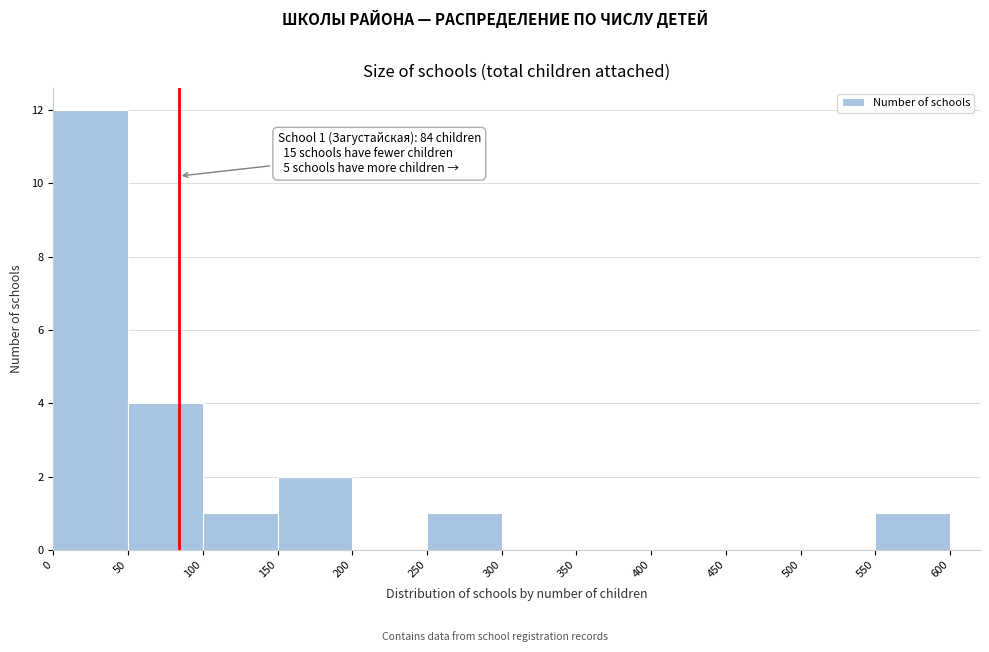

Which range on the x-axis has the tallest bar?

0 to 50